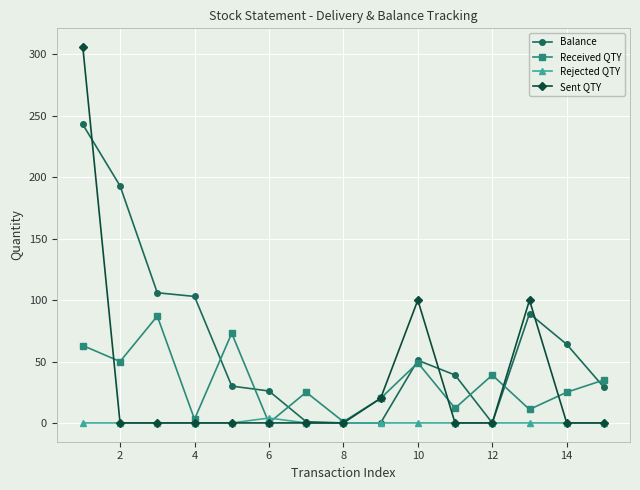

How many interior local valleys does the Received QTY series have?

6